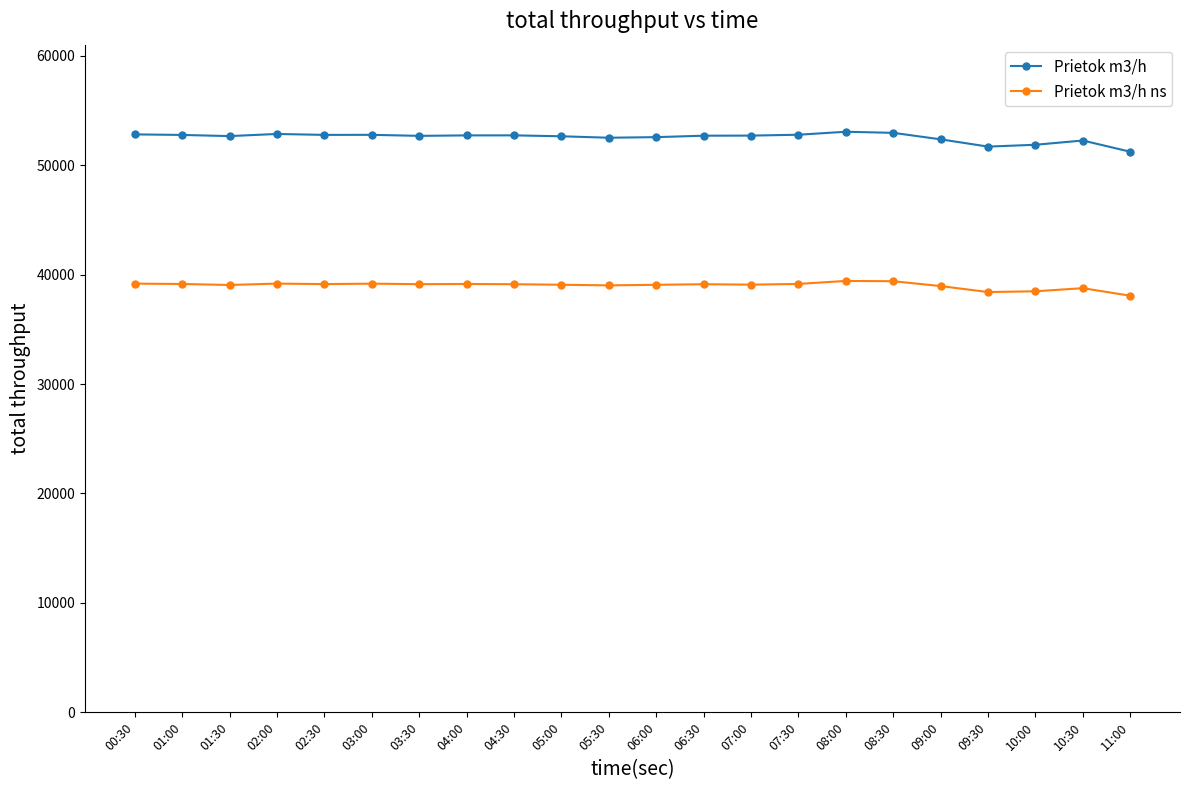

What is the minimum value shown in the chart?

38065.2